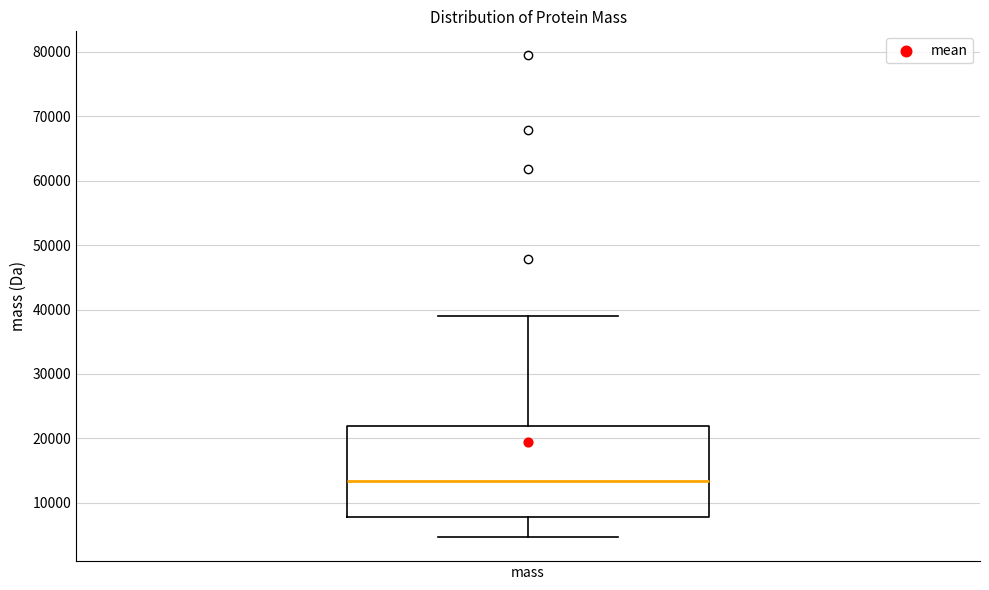

Transcribe this box plot: give where the median line is, the range the box spans, and where the two whiskers end, as read against the y-axis. The values are not printed on the chart, so give them approximately, as read against the axis.

median 13000, box 8000 to 22000, whiskers 5000 to 39000